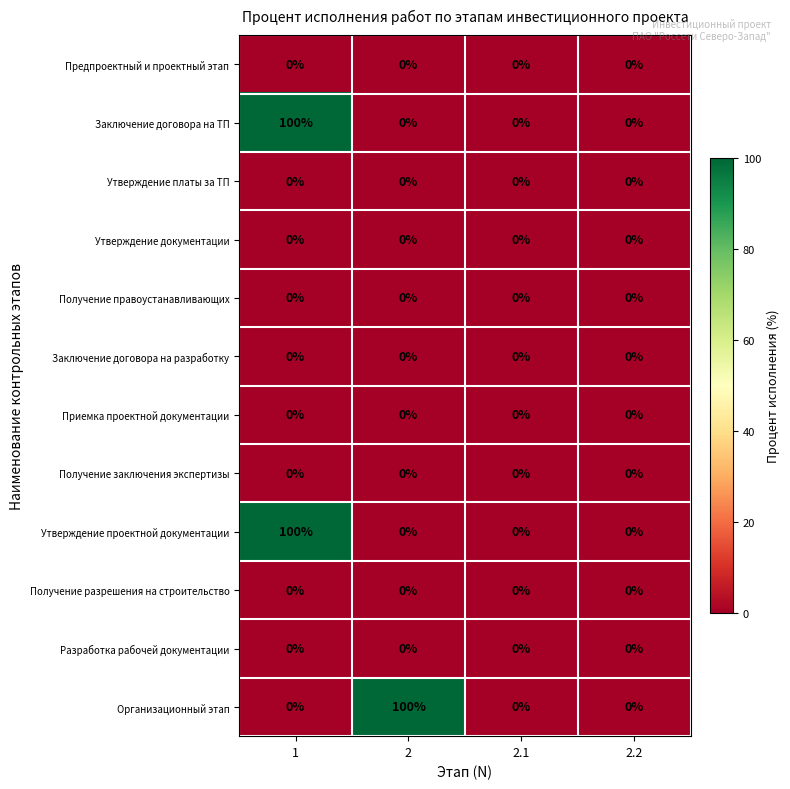

What is the total value across all series at 2?

100